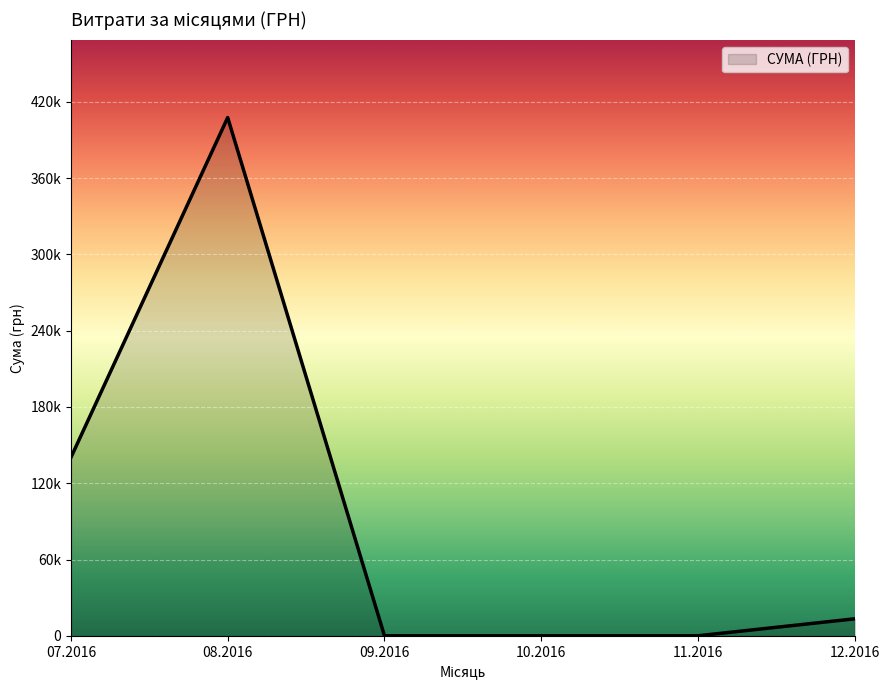

Does the chart display data point markers on the line(s)?

No